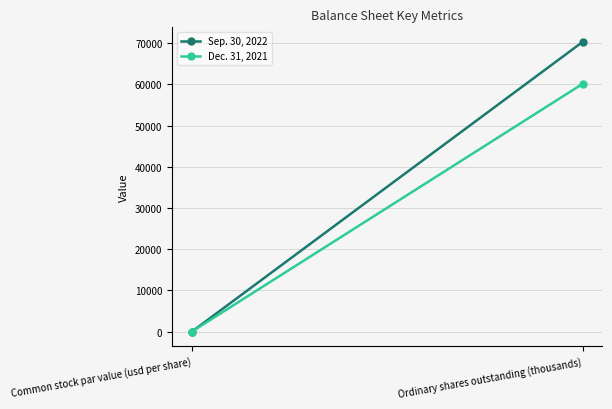

What is the difference between the maximum and minimum values in the Dec. 31, 2021 series?

60172.0